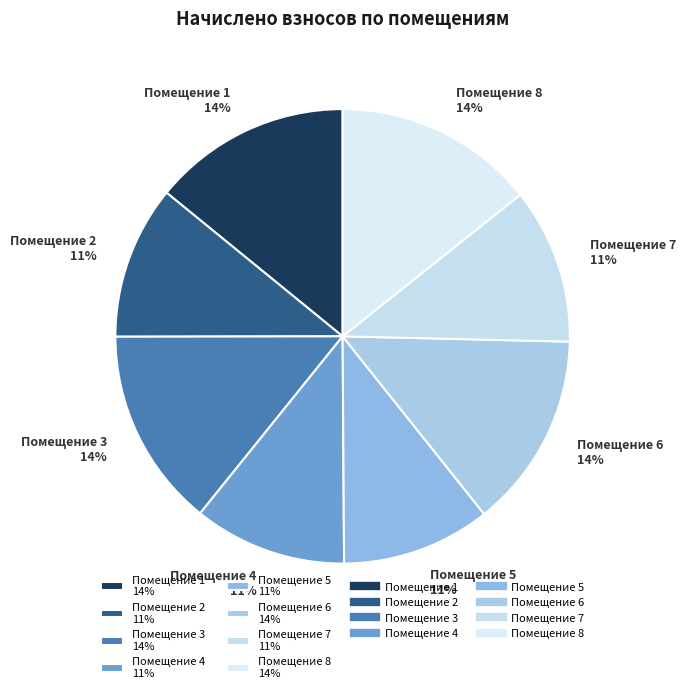

What percentage is the Помещение 3 14% slice, to the nearest percent?

14%